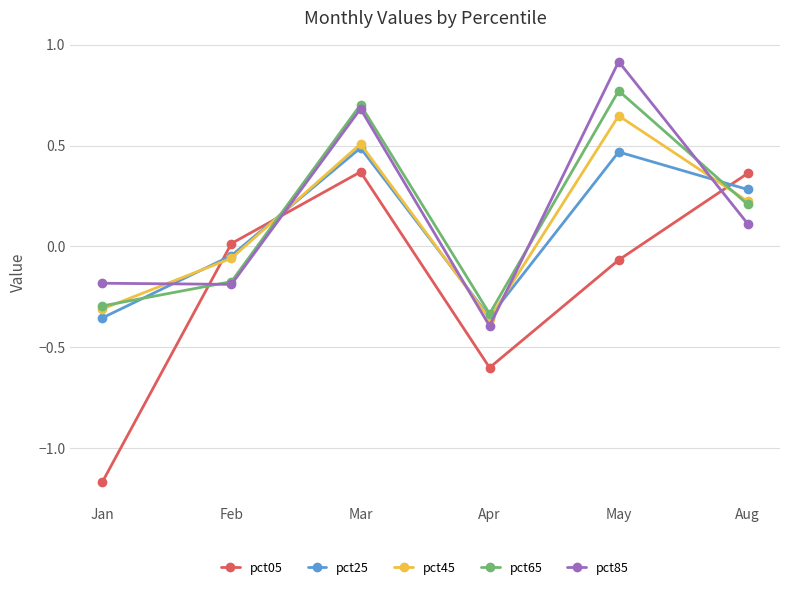

The pct65 series shows -0.2 at Jan. True or false?

False